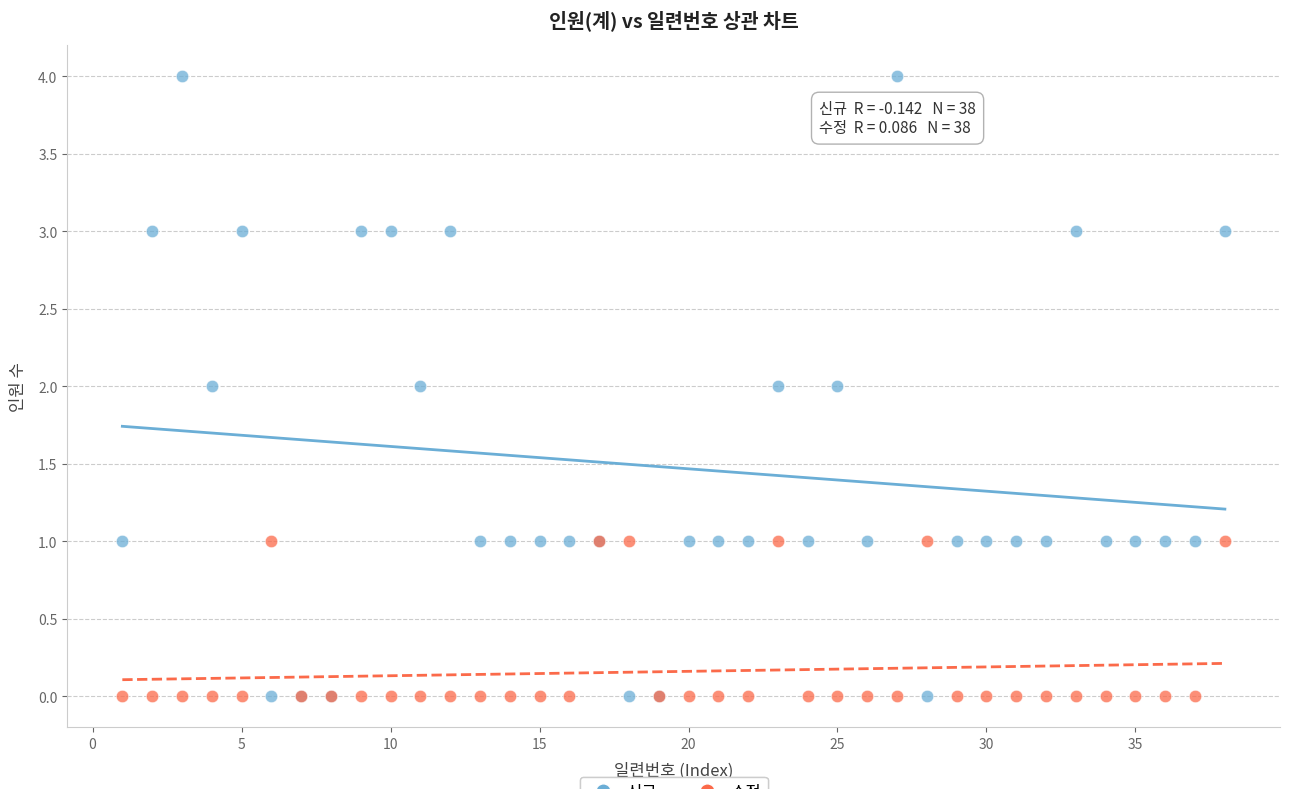

What are all the series names shown in the legend?

신규, 수정